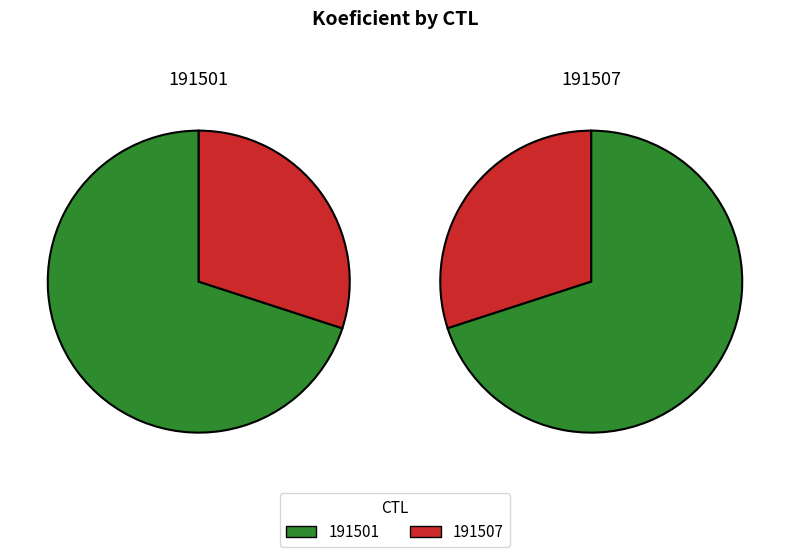

Which slice is the smallest?

191507